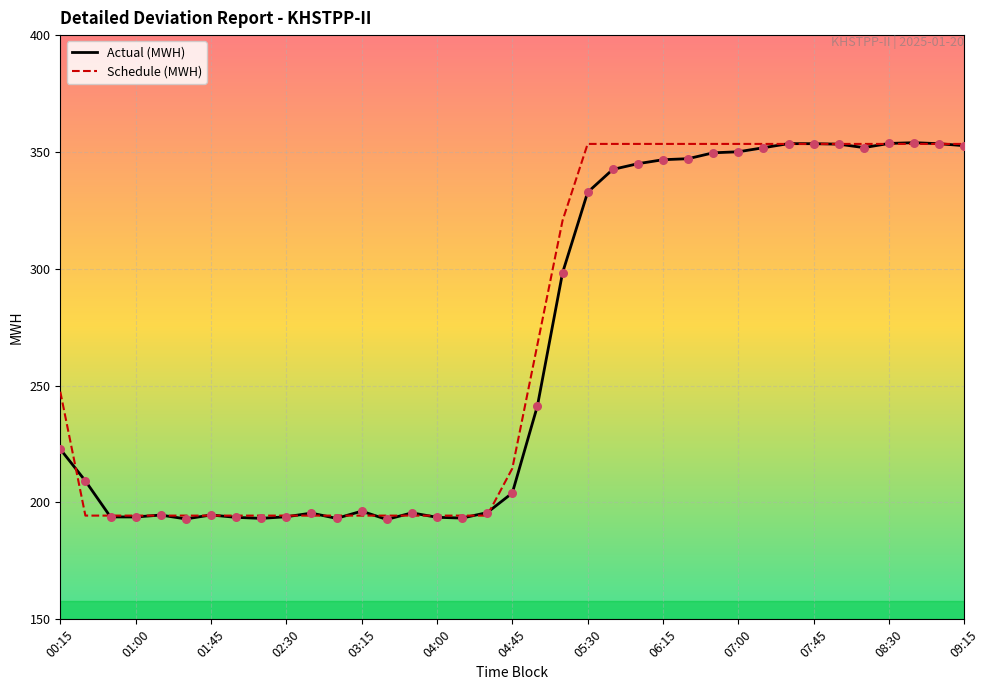

Which series has the largest total across all categories?

Schedule (MWH)